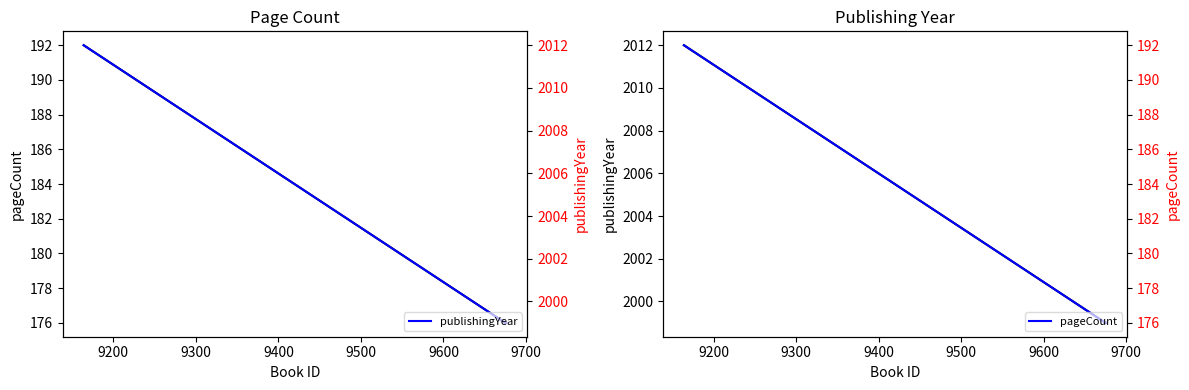

Reading left to right, what are all the values shown in this chart?

pageCount: 192	176	176
publishingYear: 2012	1999	1999